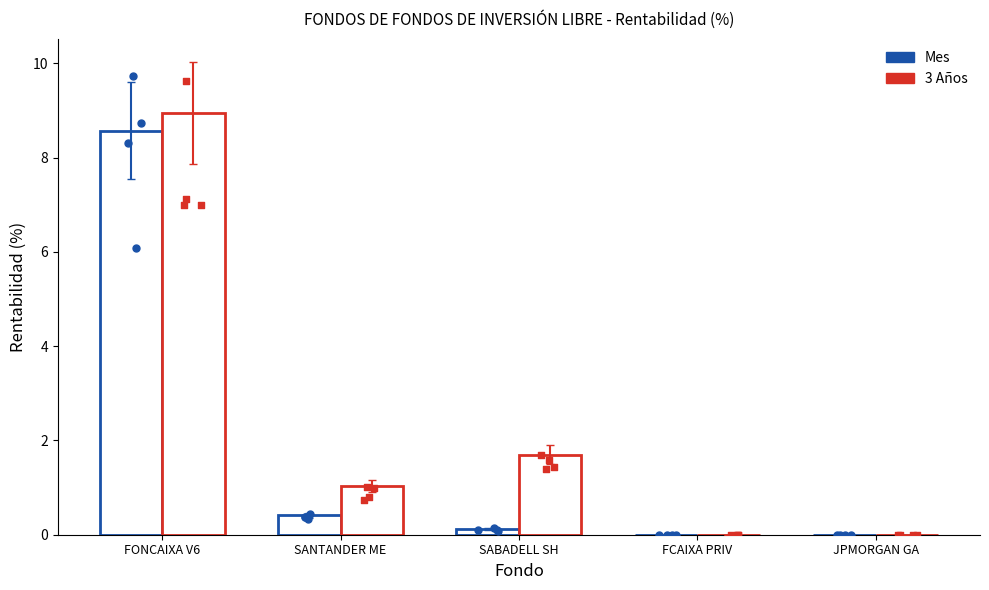

At how many categories does at least one series exceed 2?

1